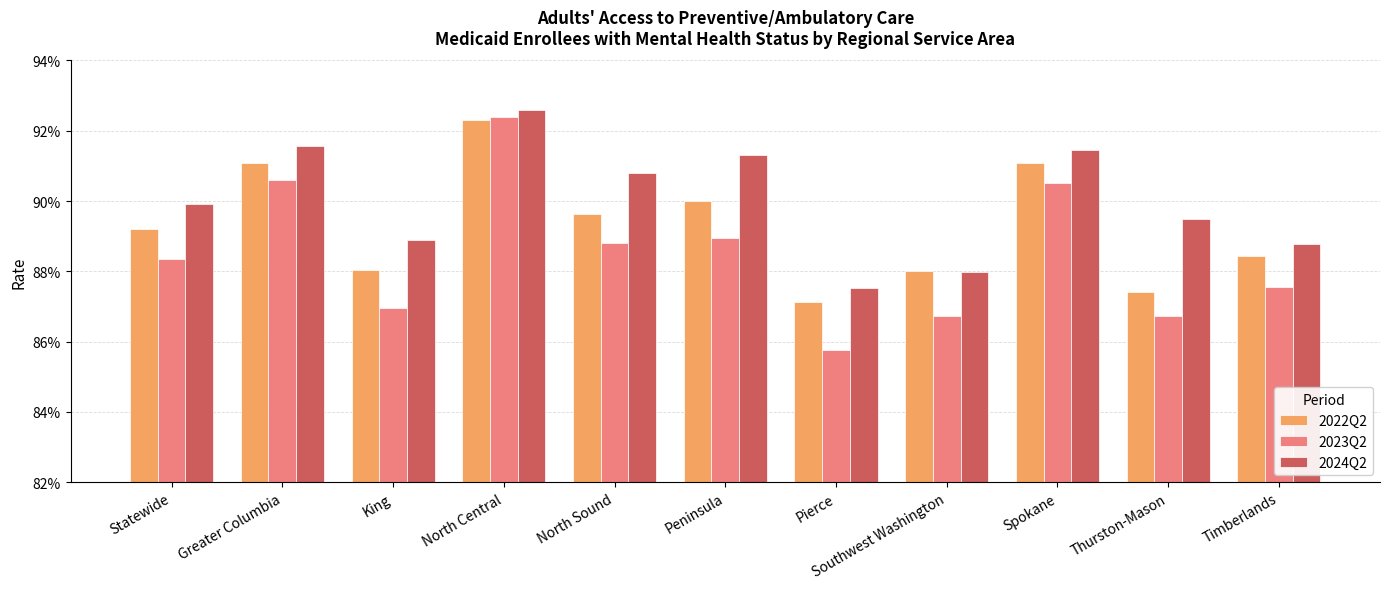

Is the value of 2024Q2 at Peninsula greater than the value of 2022Q2 at Southwest Washington?

Yes